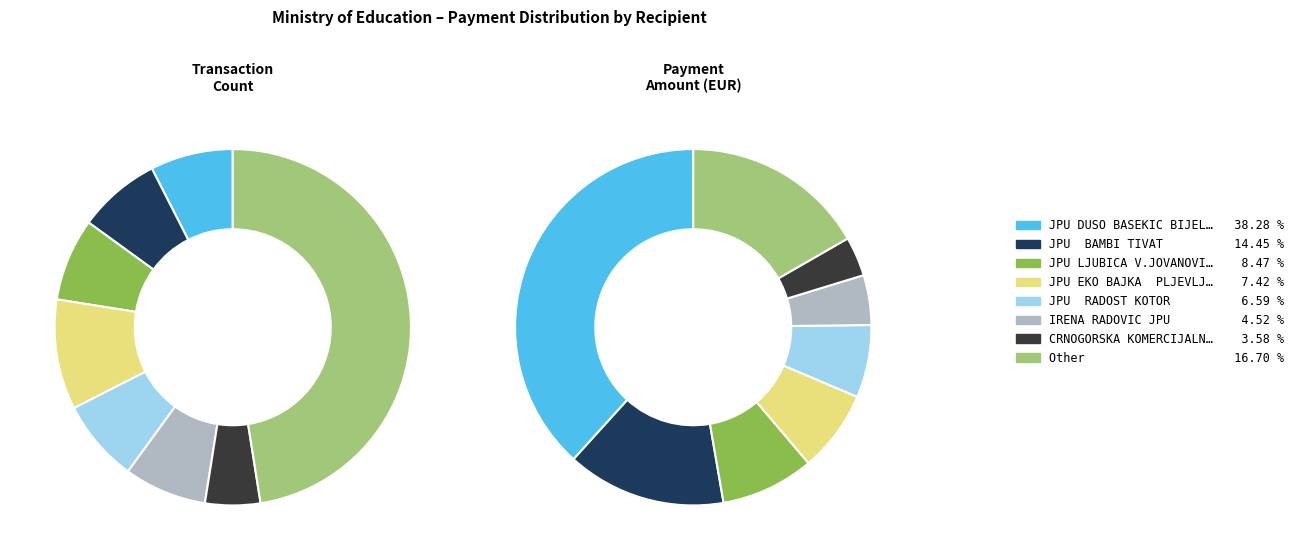

Does PRIREZ  NA POREZ PODGORICA represent more than half of the total?

No